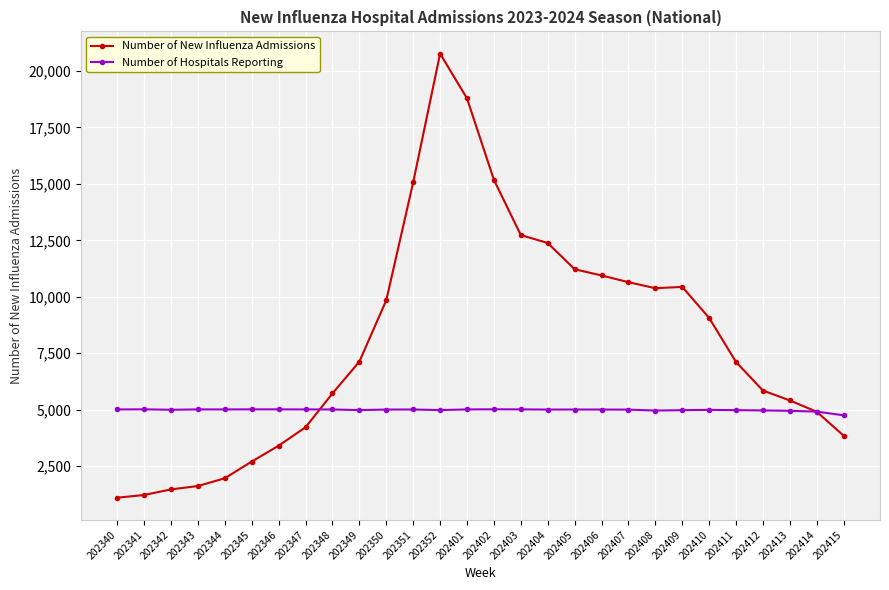

At 202408, list the series in order from smallest to largest.

Number of Hospitals Reporting, Number of New Influenza Admissions